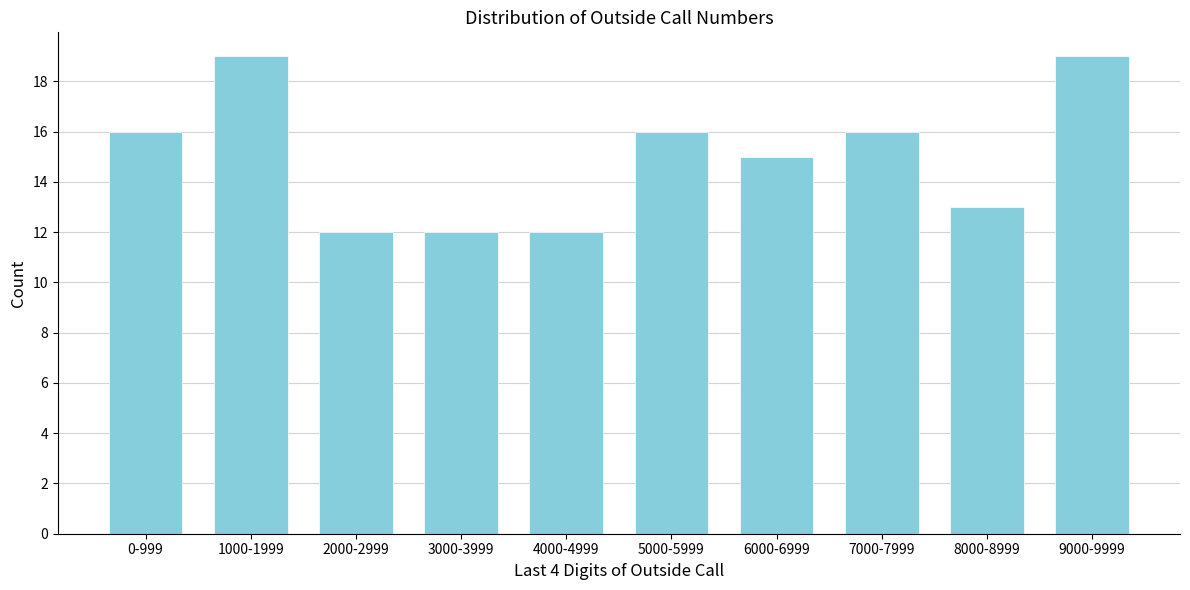

Reading left to right, extract all data points from this chart.

0-999=16	1000-1999=19	2000-2999=12	3000-3999=12	4000-4999=12	5000-5999=16	6000-6999=15	7000-7999=16	8000-8999=13	9000-9999=19